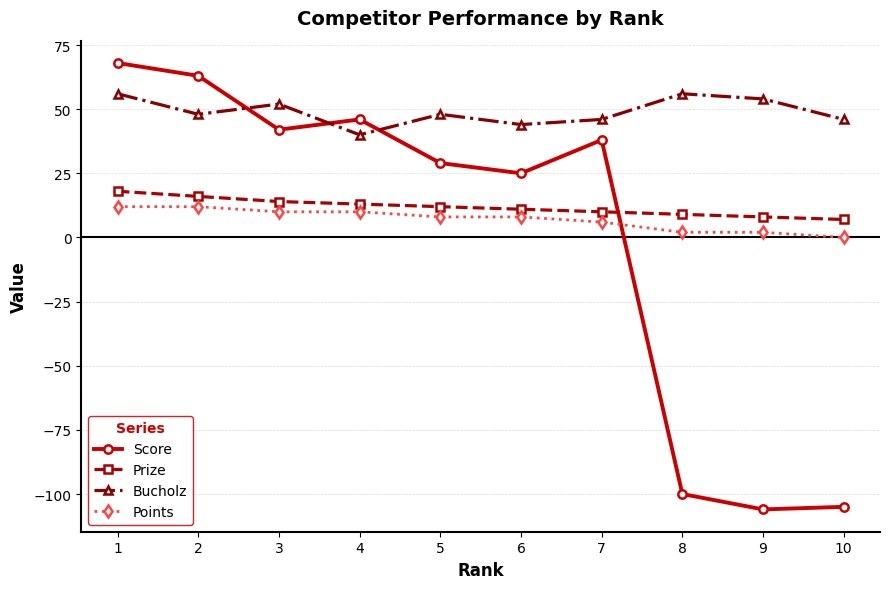

What is the value of the Points point at the 1st from the left?

12